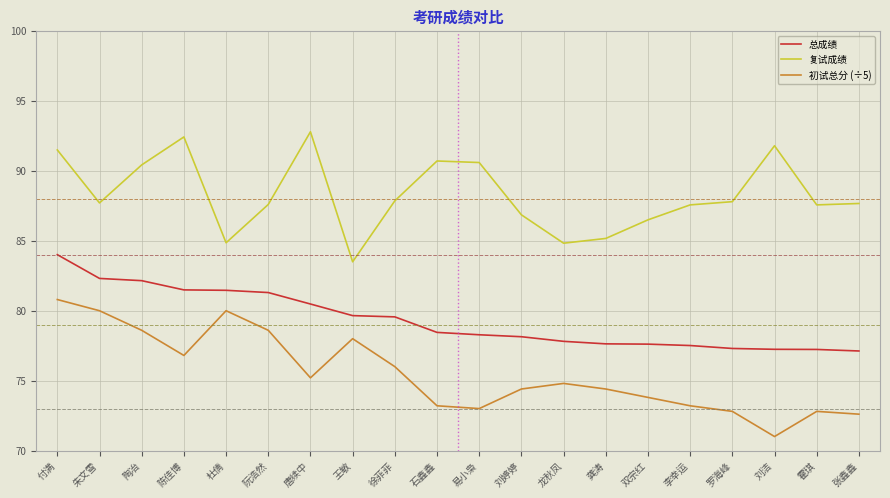

True or false: 总成绩 has a value of 133.9 at 易小枭.

False